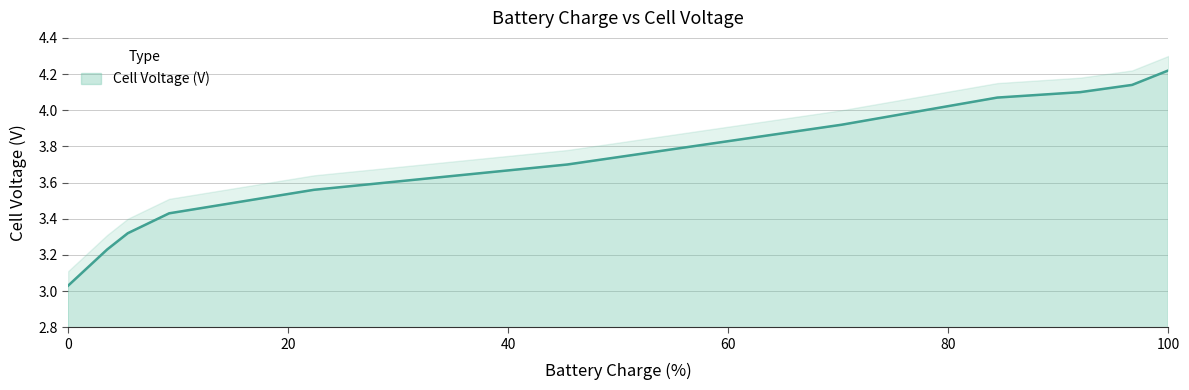

Rank the categories by value from highest to lowest.

100, 96.7002334594727, 91.9851150512695, 84.4474105834961, 70.3142013549805, 45.3758735656738, 22.3381462097168, 9.17950534820557, 5.42278289794922, 3.54644346237183, 0